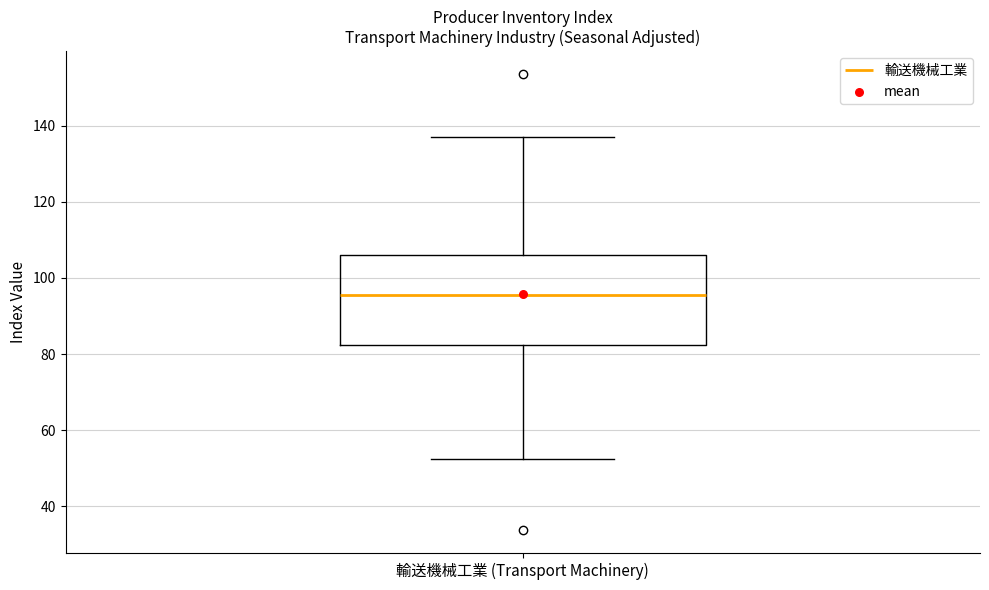

Where is the lower edge of the box for 輸送機械工業 (Transport Machinery) on the y-axis? The values are not printed on the chart, so give them approximately, as read against the axis.

82